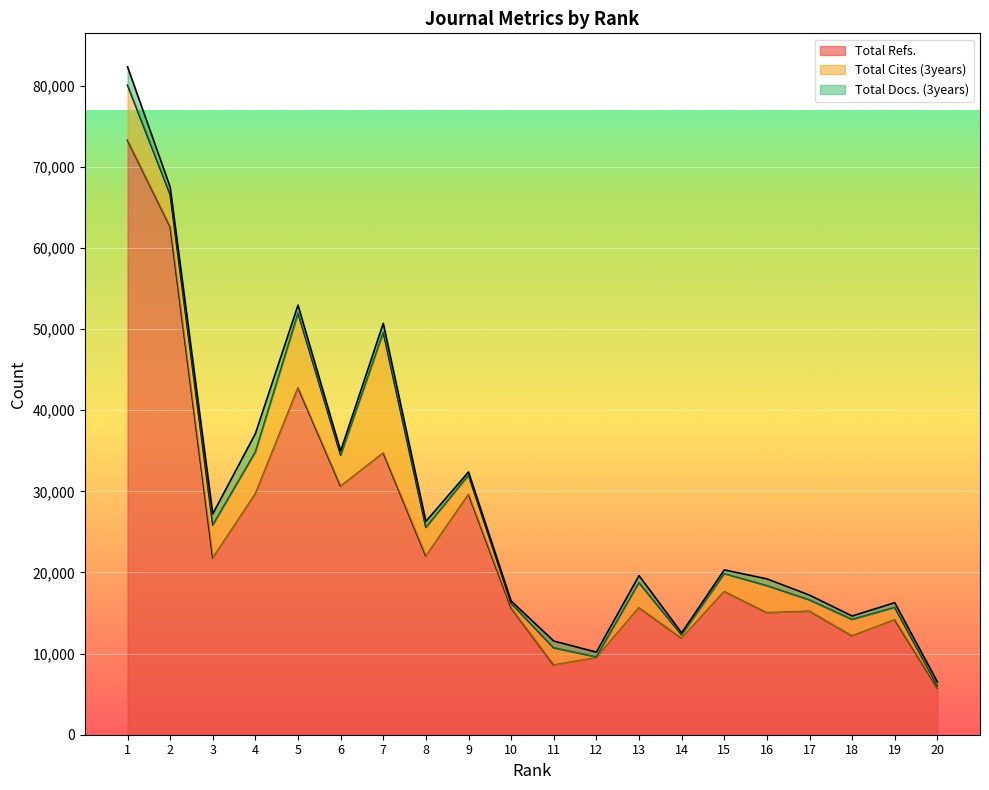

Reading left to right, transcribe all the data shown in this chart.

Total Refs.: 73275	62623	21779	29703	42768	30631	34735	22014	29625	15619	8593	9497	15652	11885	17656	15039	15231	12178	14163	5737
Total Cites (3years): 6795	3966	4075	5153	9190	3823	14865	3541	2359	580	2111	91	3096	412	2192	3336	1383	2029	1530	282
Total Docs. (3years): 2270	926	1372	2264	990	525	1112	734	404	284	844	593	868	254	470	838	595	427	583	499